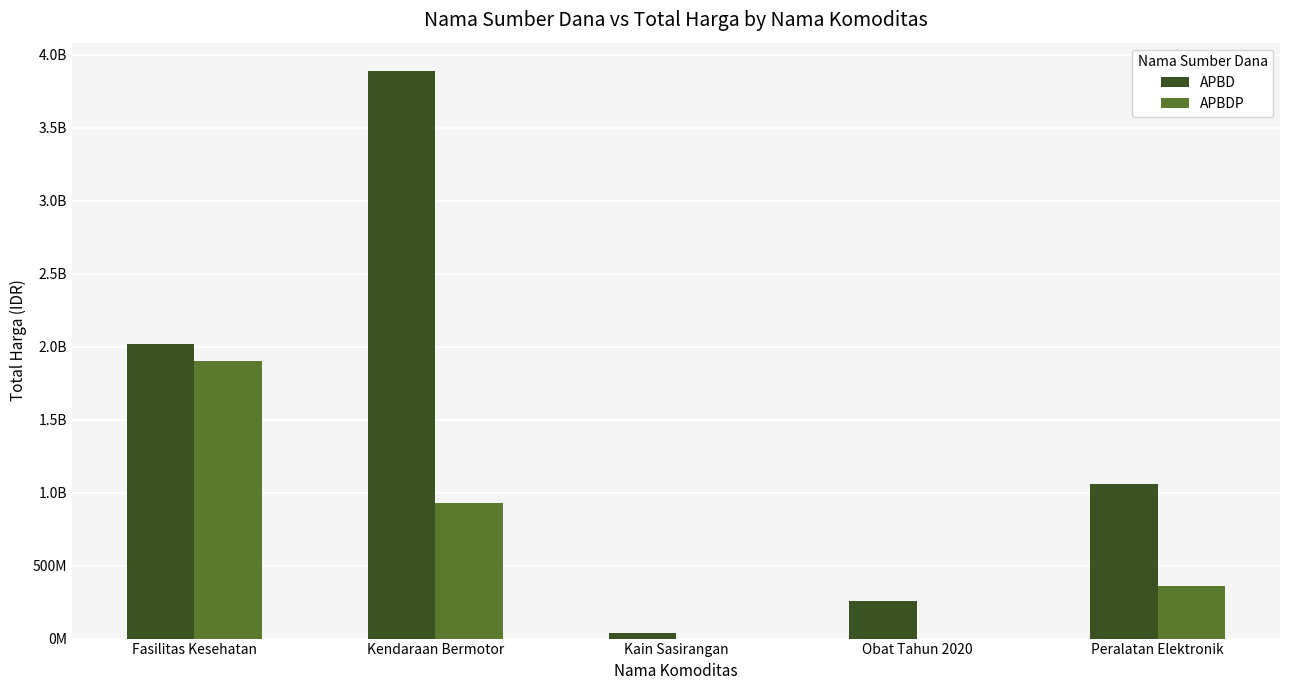

True or false: APBD has a value of 260352770 at Obat Tahun 2020.

True